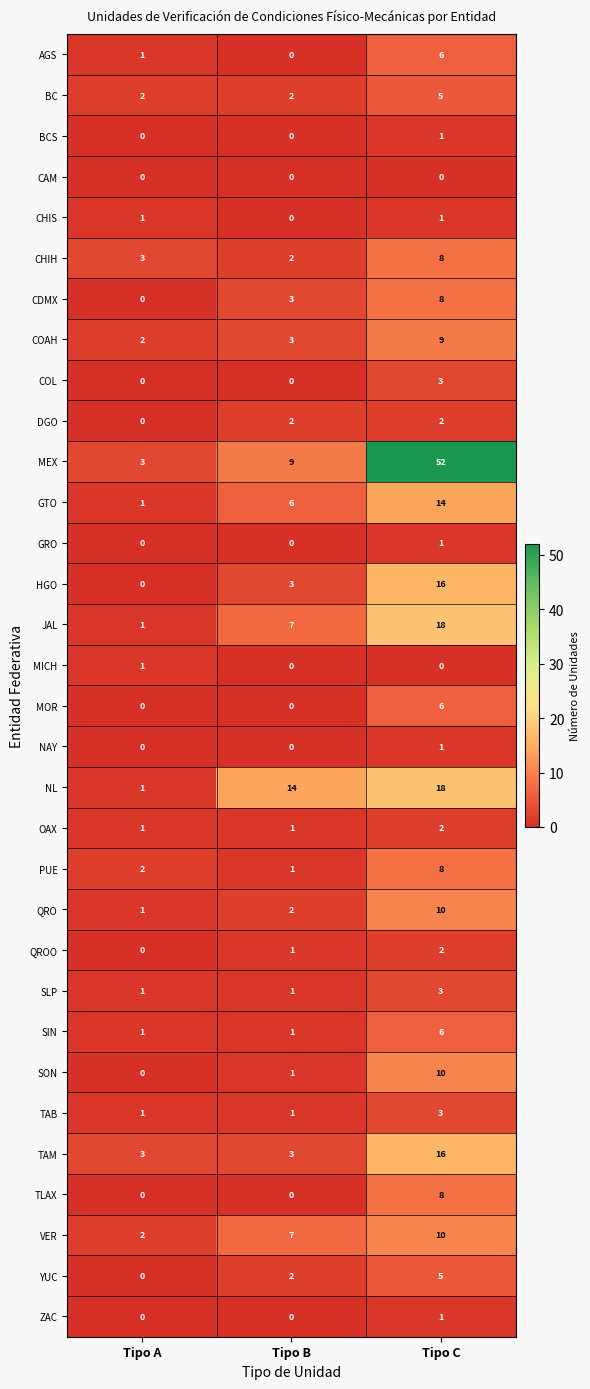

Between Tipo A and Tipo B, which series saw the biggest shift?

NL